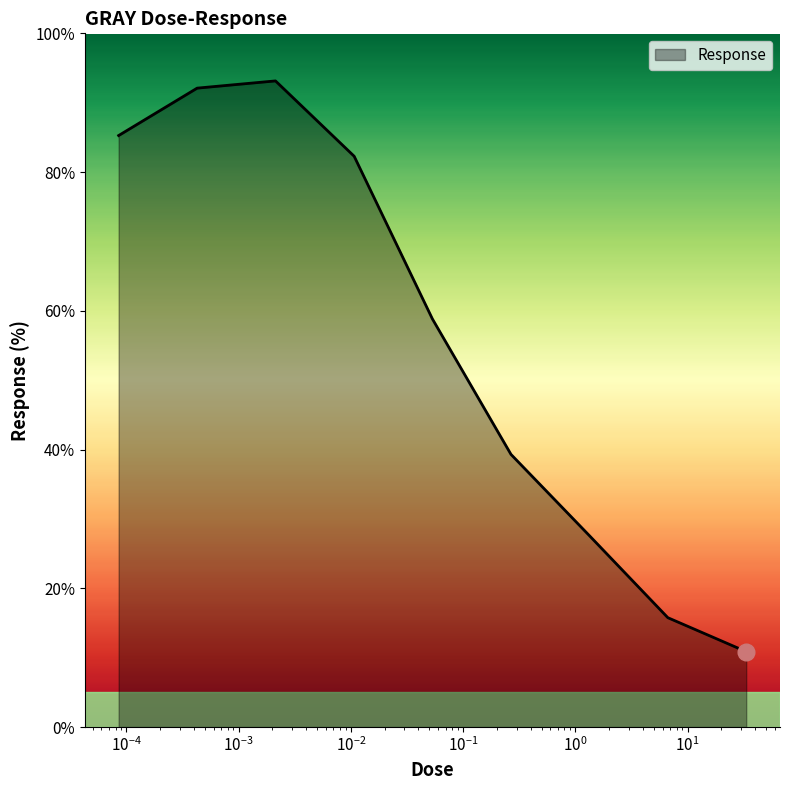

What is the maximum value shown in the chart?

93.1